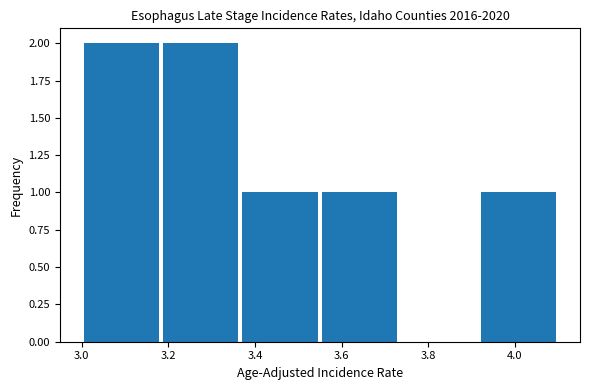

Reading left to right, transcribe this chart: for each bar, give the range it covers on the x-axis and its height. Neither the bar edges nor the heights are printed on the chart, so give them approximately, as read against the axes.

3.00 to 3.18: 2
3.18 to 3.36: 2
3.36 to 3.56: 1
3.56 to 3.74: 1
3.74 to 3.92: 0
3.92 to 4.10: 1